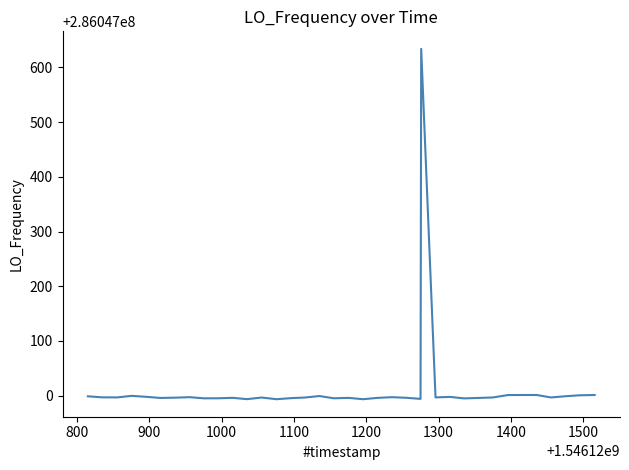

What is the minimum value shown in the chart?

286046993.4